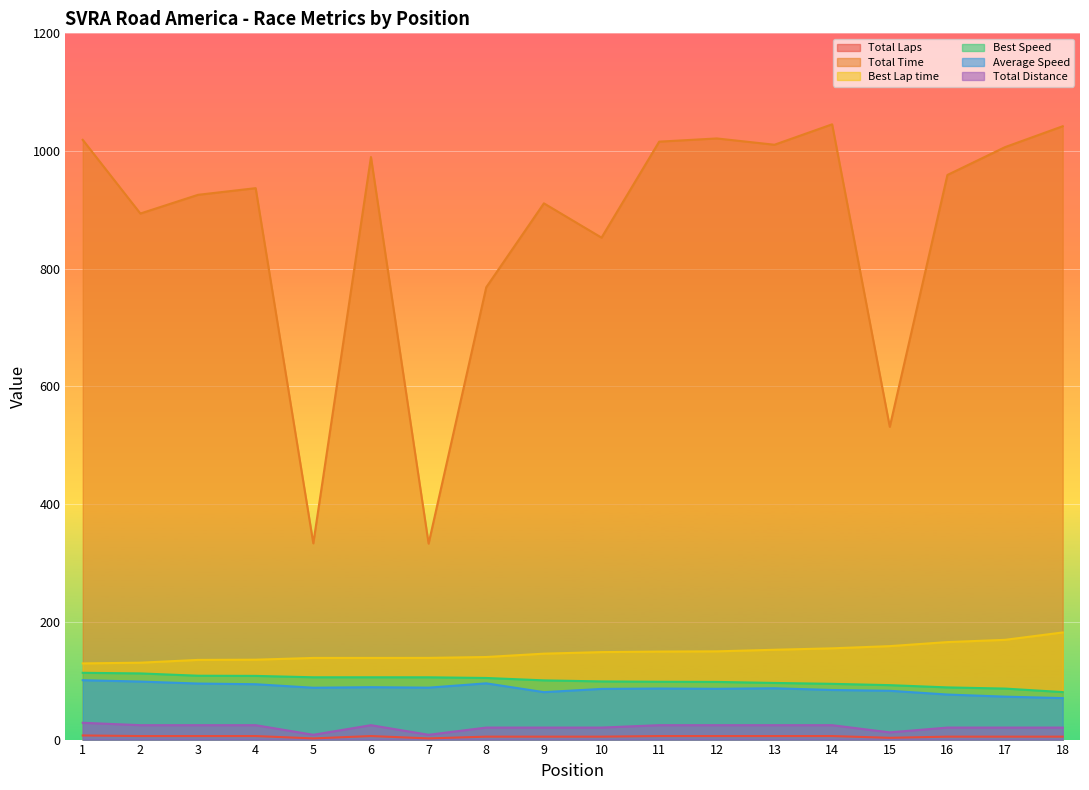

True or false: Total Laps and Best Speed intersect in this chart.

False